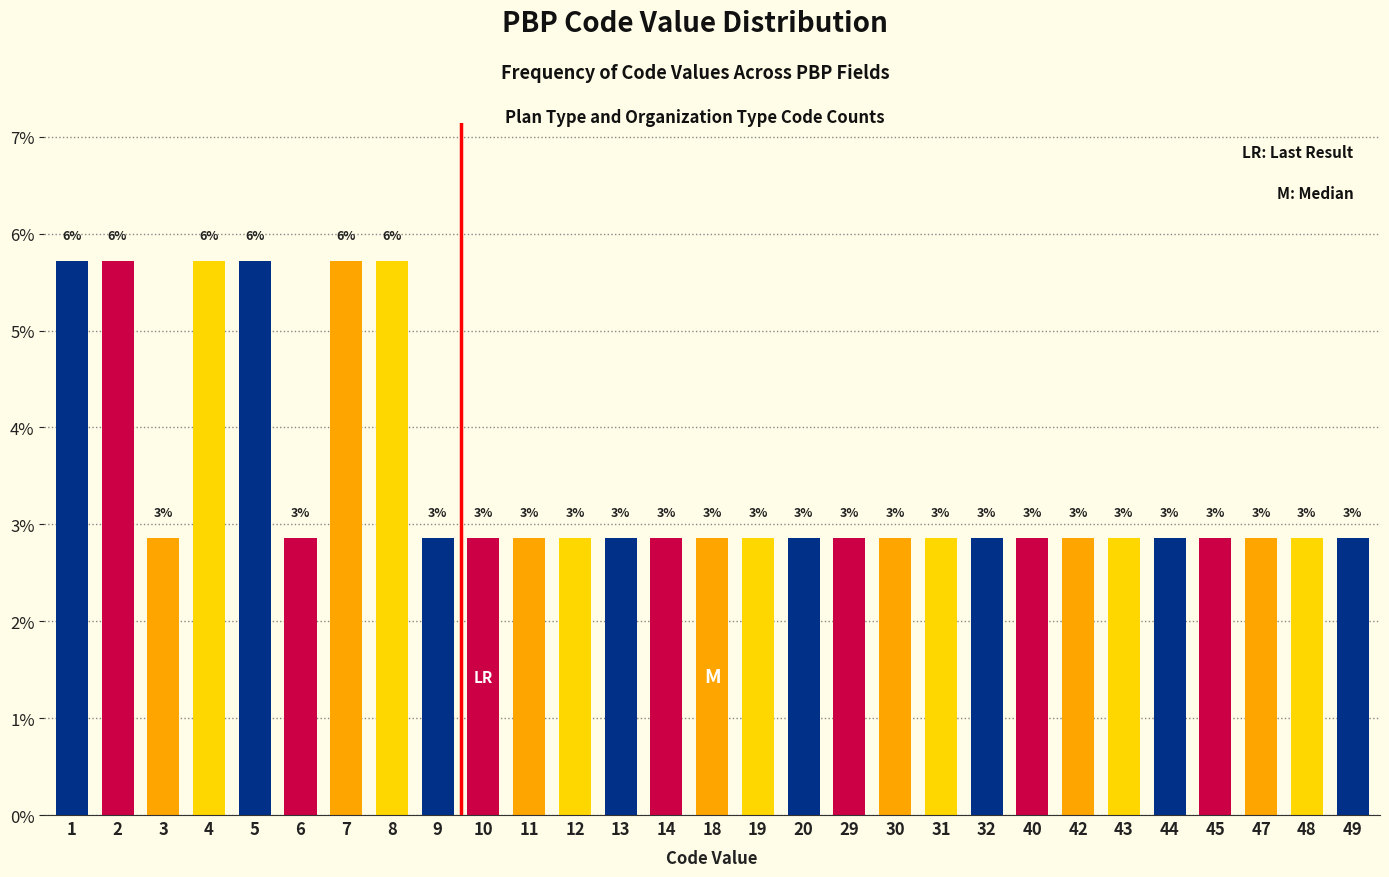

How many bars are there in total?

29